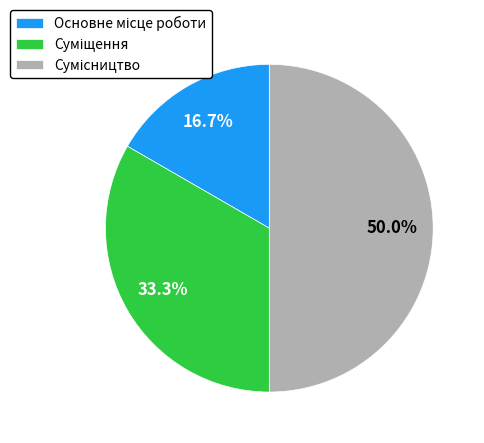

How many segments does this pie chart have?

3